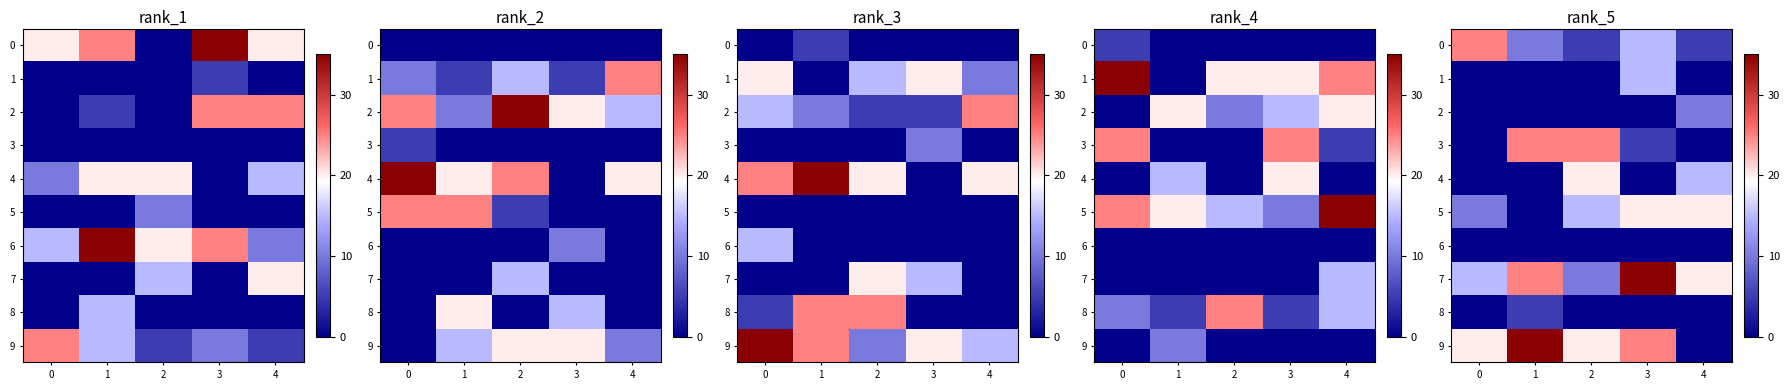

Is the value of 9 at 4 greater than the value of 4 at 4?

No